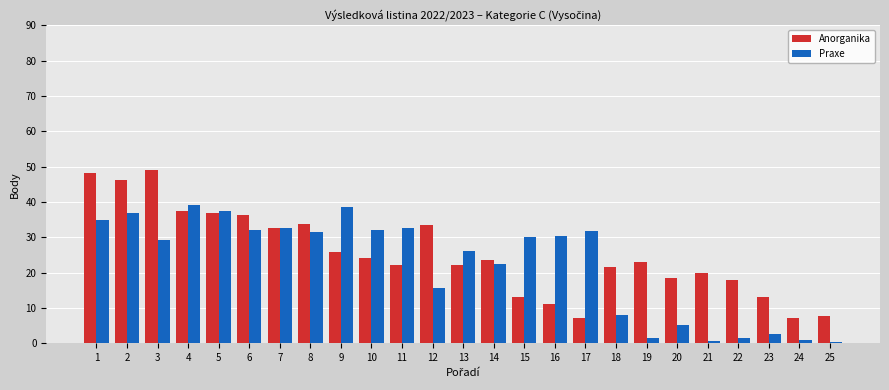

What is the total value across all series at 14?

46.0